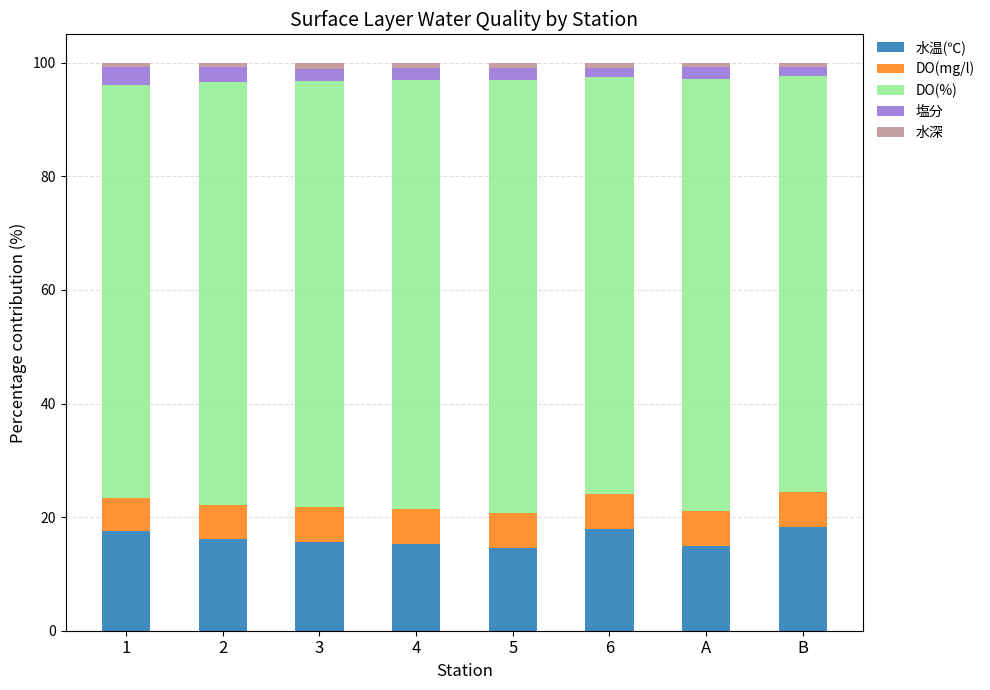

What is the highest value of the 水温(℃) series?

18.3